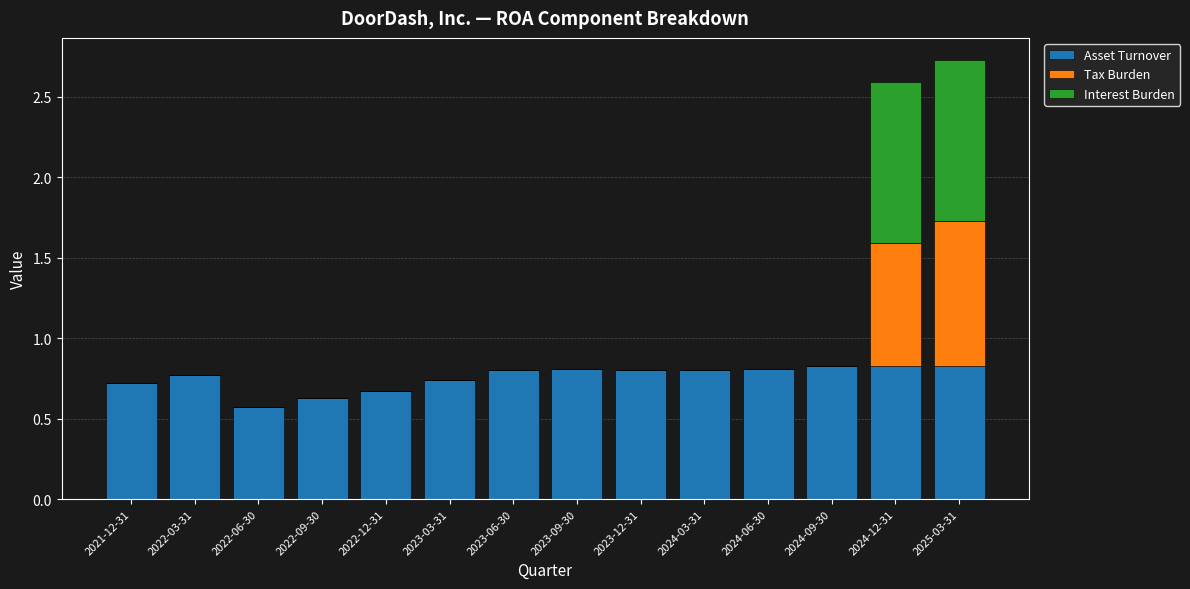

The value of Asset Turnover at 2023-12-31 is 0.8. True or false?

True